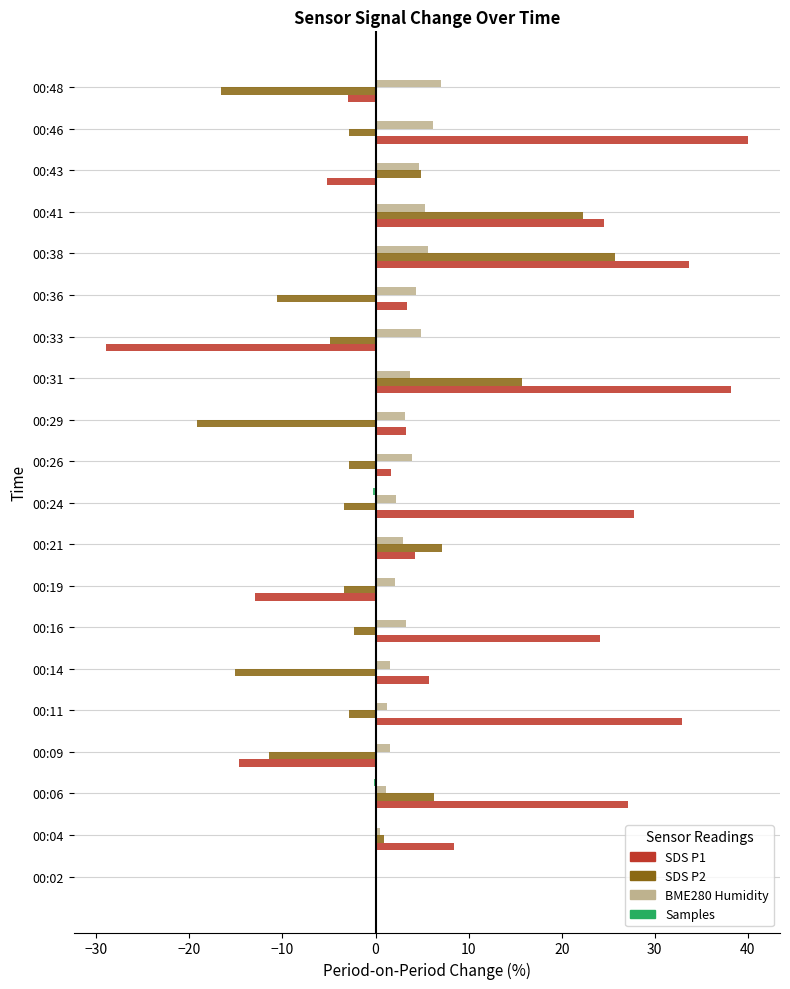

At which label does SDS P1 reach its peak?

00:46